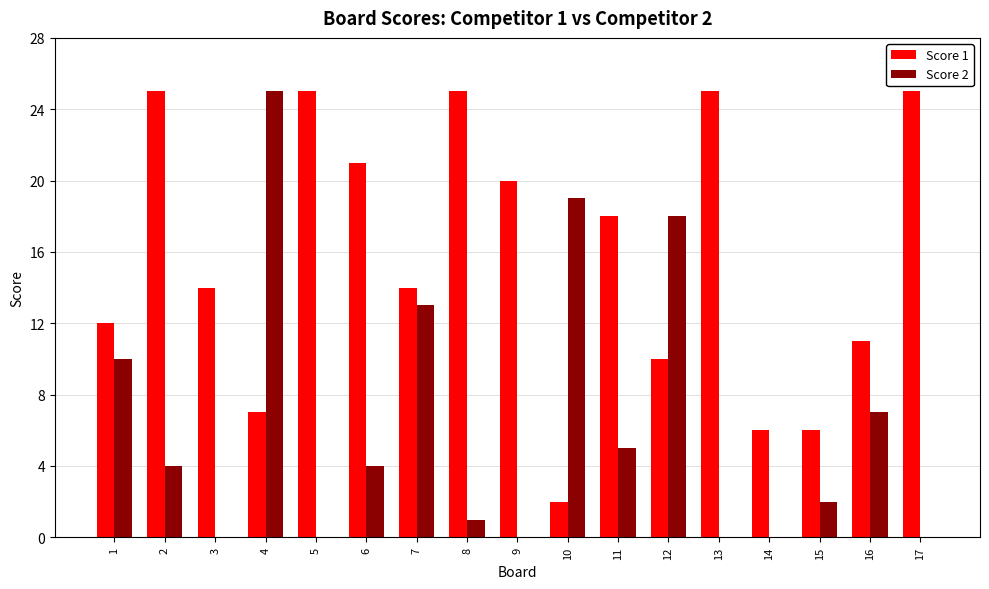

True or false: Score 1 has a value of 25 at 2.

True